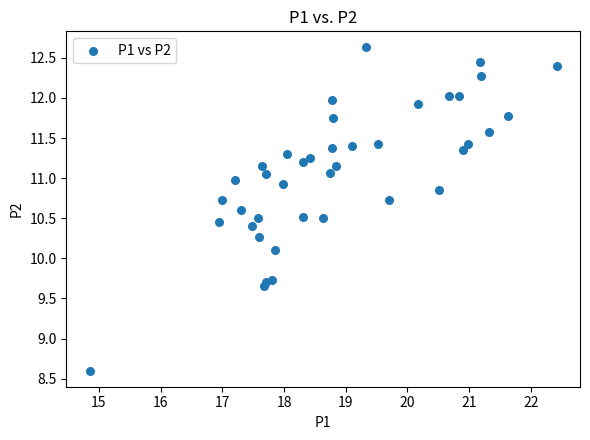

What Y value in the scatter plot is closest to 10?

10.1